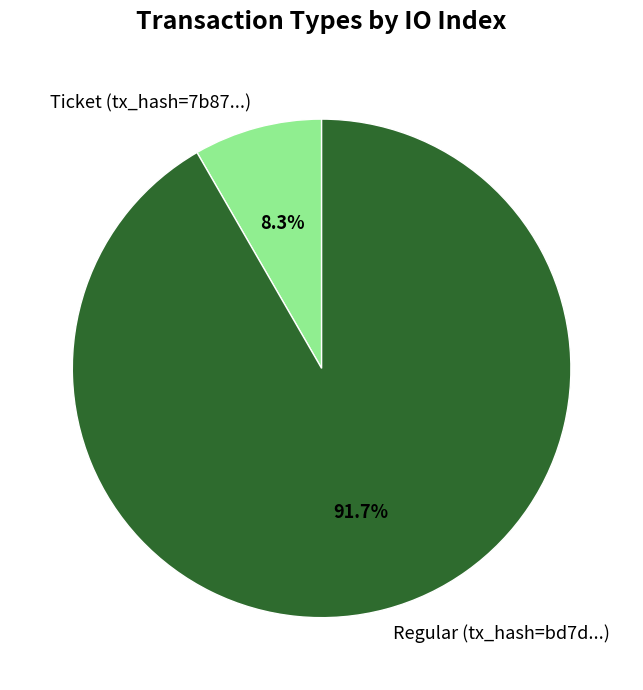

Which category has the biggest portion of the pie?

Regular (tx_hash=bd7d...)